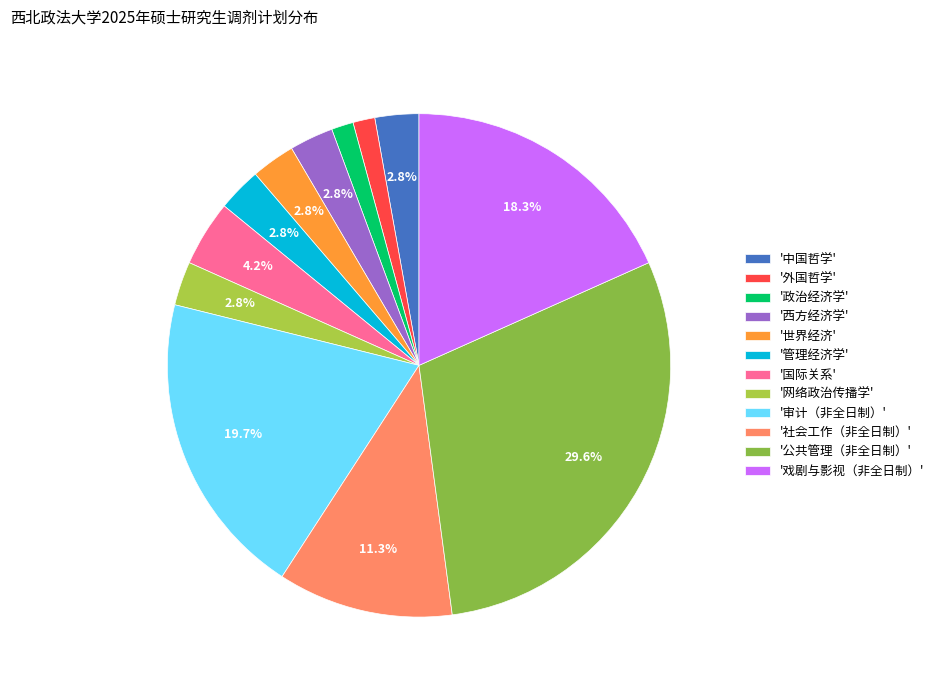

Is there any slice that represents more than half of the pie?

No